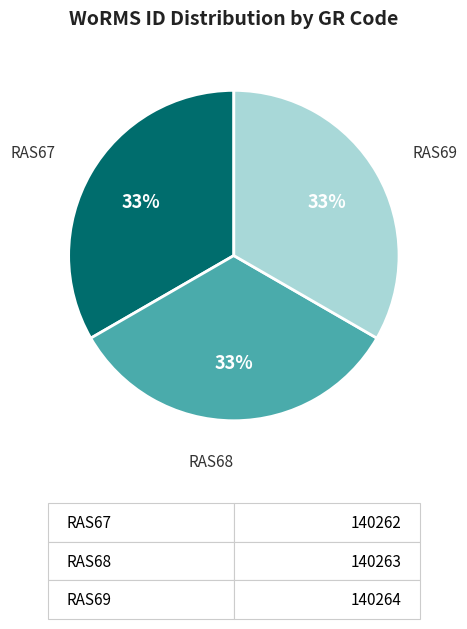

To the nearest percent, what is the average slice percentage?

33%